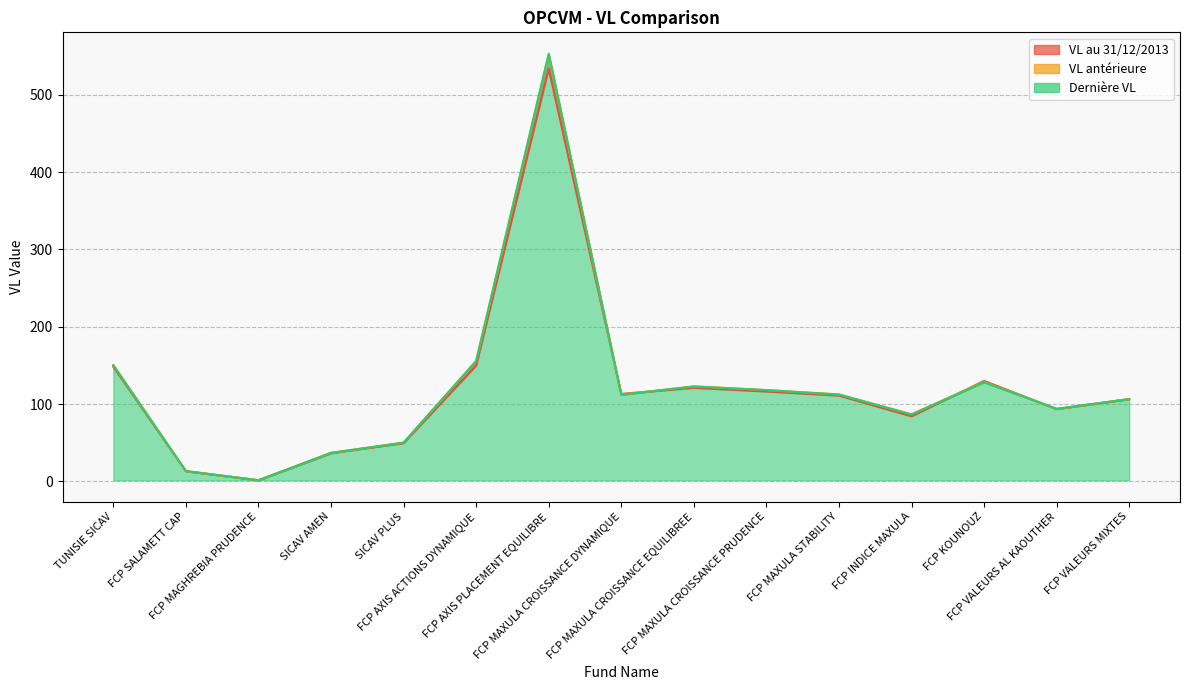

Which series ends up on top after the final intersection of Dernière VL and VL au 31/12/2013?

VL au 31/12/2013